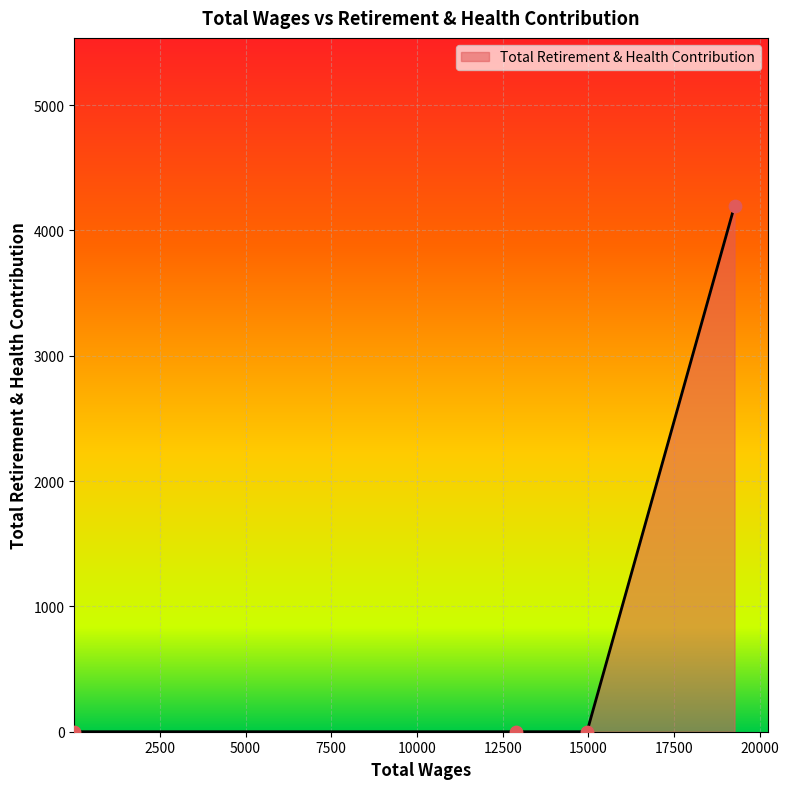

What is the difference between the maximum and minimum values?

4197